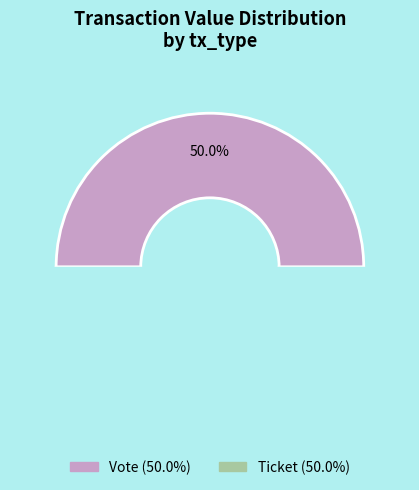

Is it true that Ticket (io_index=0) is 14% of the pie?

False